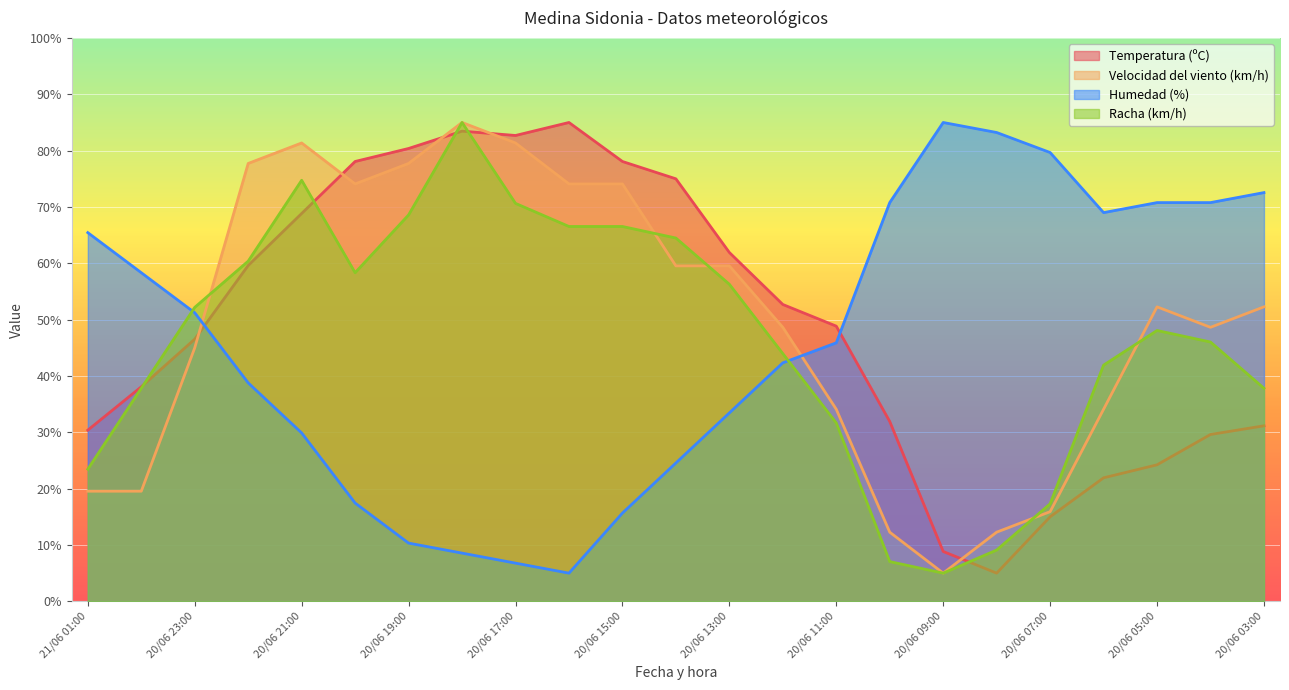

What is the label of the 5th point from the right?

20/06 07:00